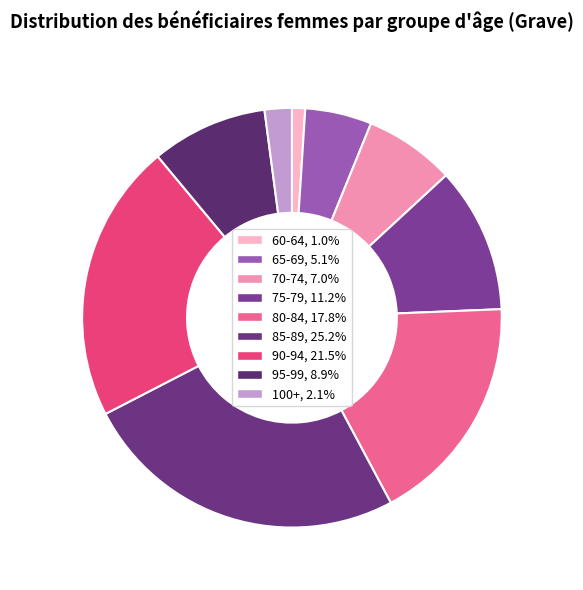

What is the ratio of the value at 75-79 to the value at 90-94?

0.5